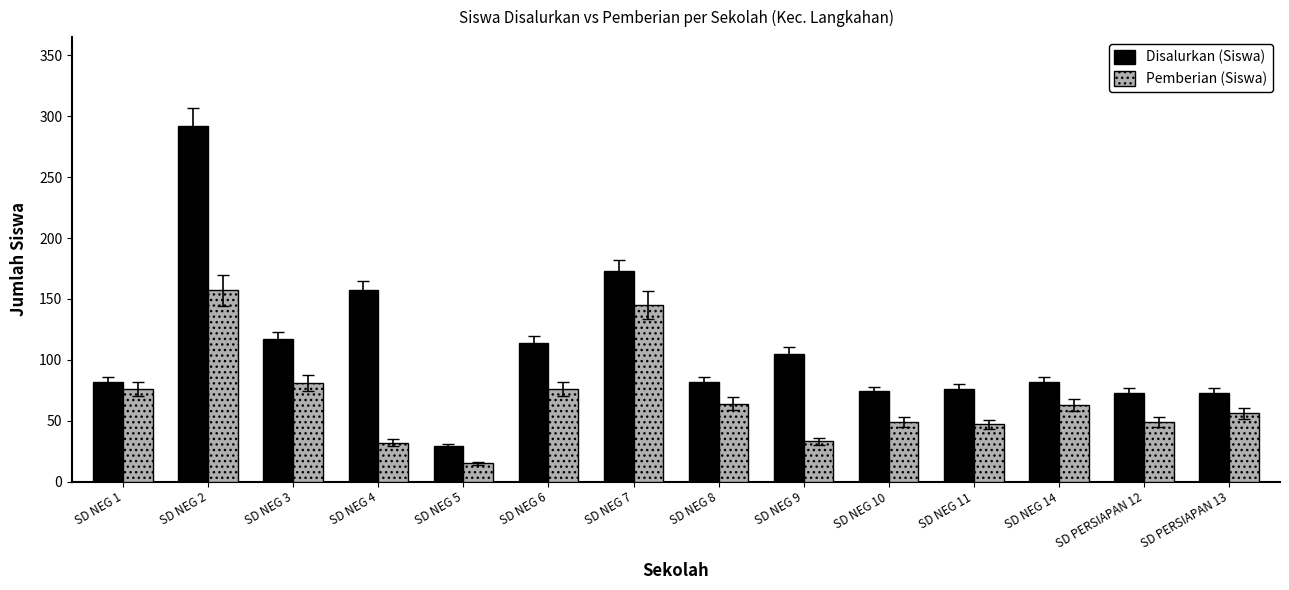

What is the difference between the Disalurkan (Siswa) values at SD NEG 9 and SD NEG 14?

23